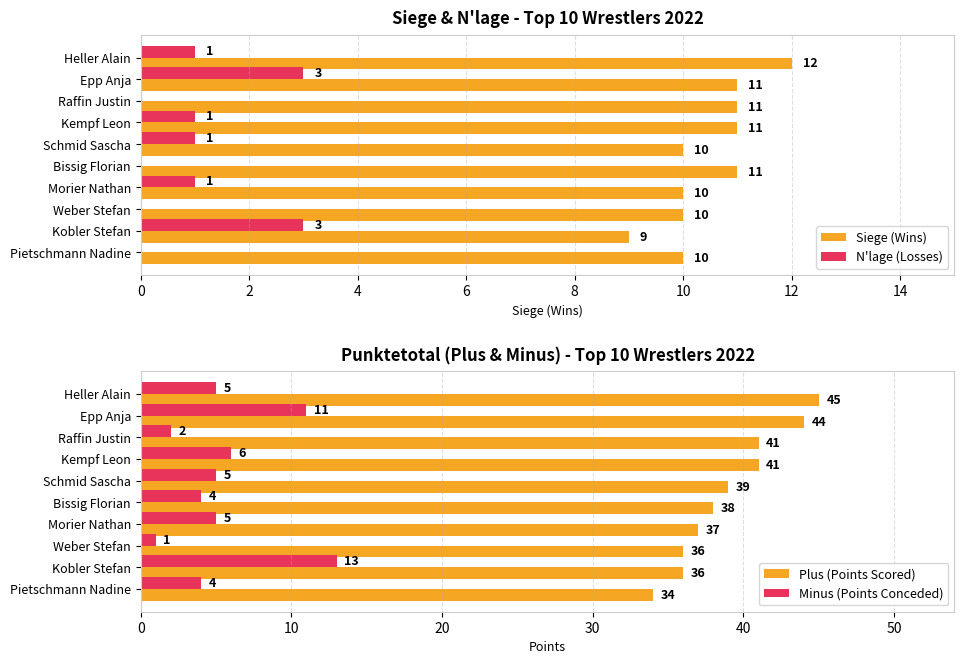

What are all the series names shown in the legend?

Siege (Wins), N'lage (Losses), Plus (Points Scored), Minus (Points Conceded)